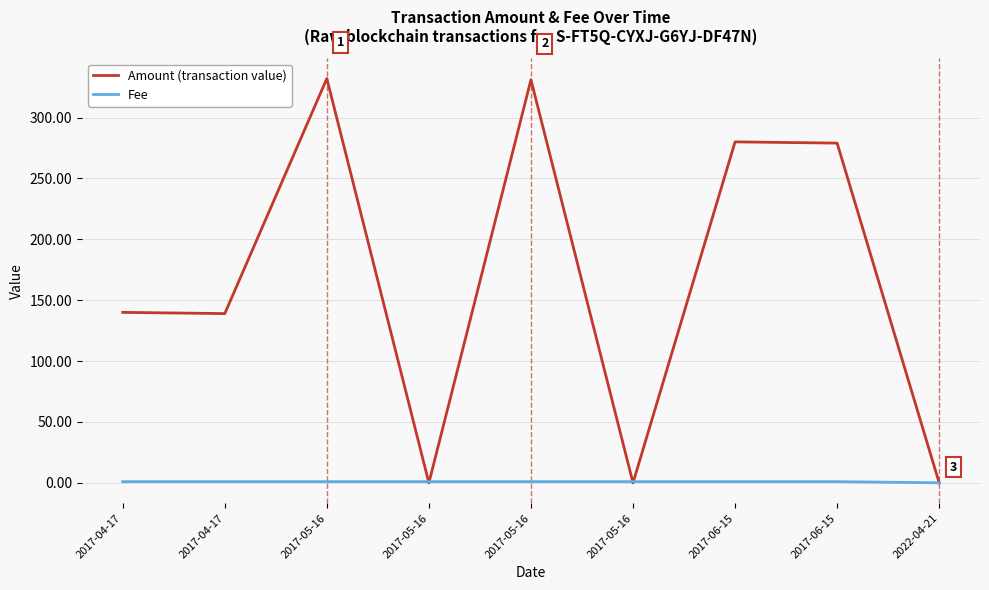

What is the label of the 7th point from the right?

2017-05-16